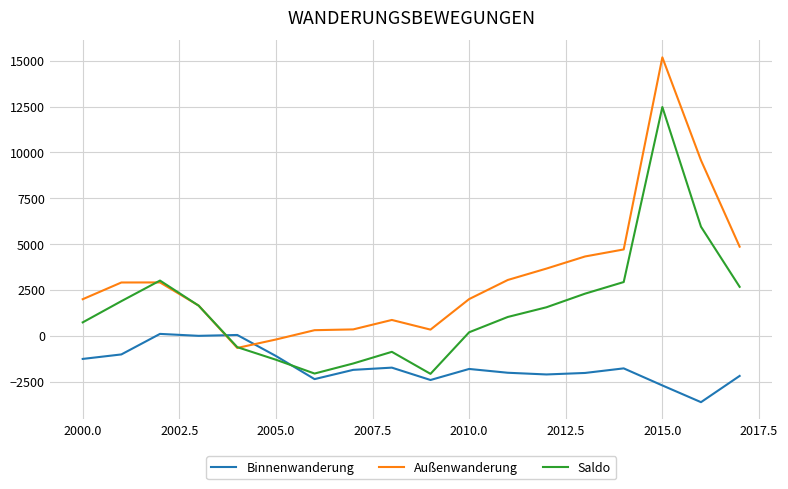

How many values in the Saldo series are below 1553?

9